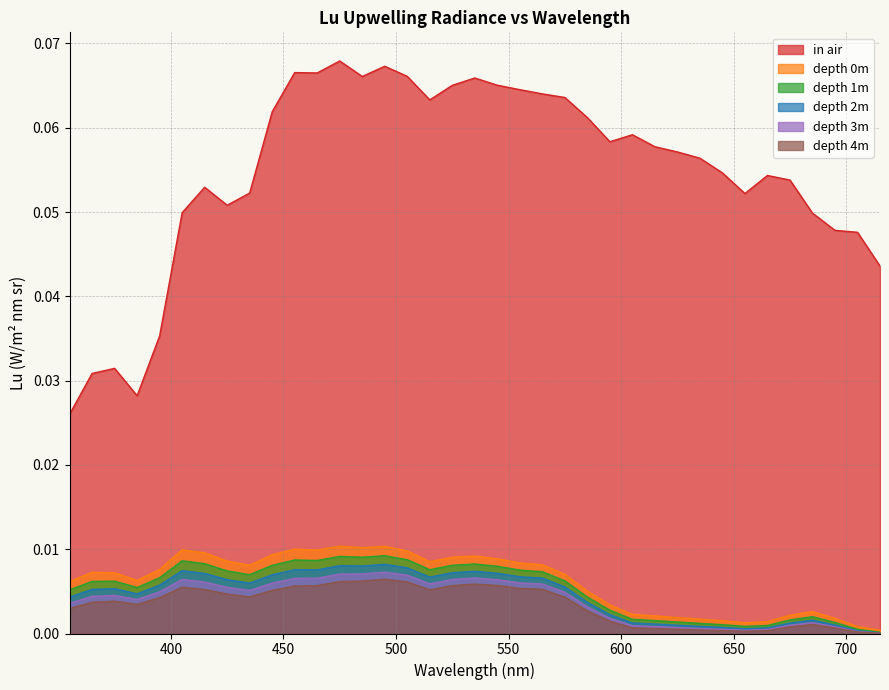

Count the number of data series in this chart.

6